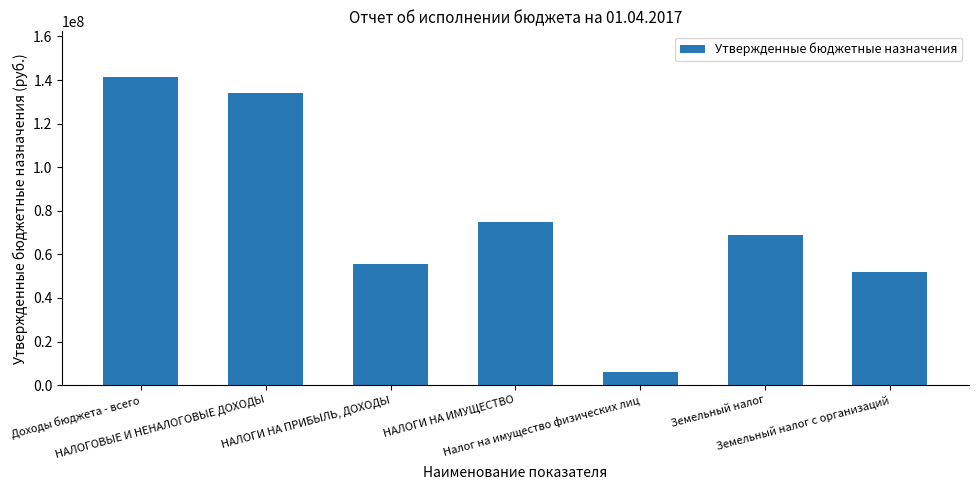

How many data points does each series have?

7